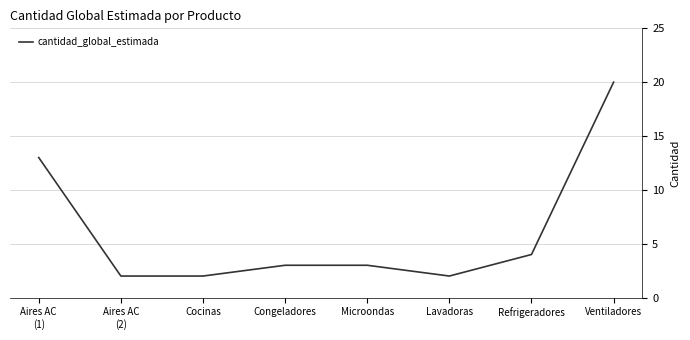

What value does the data have at Refrigeradores?

4